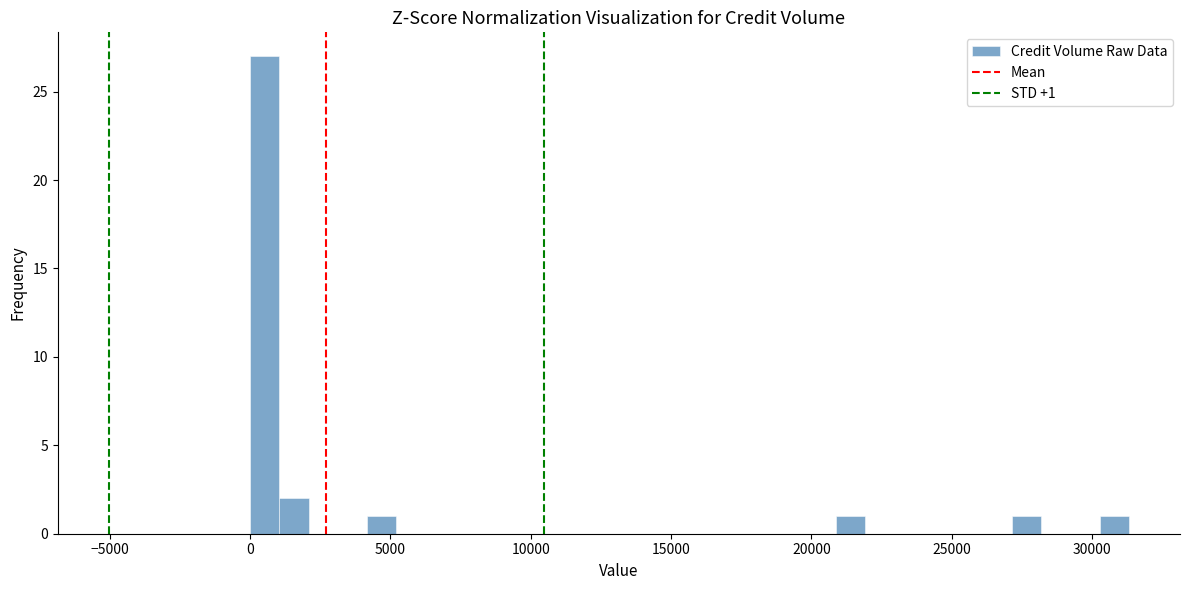

Around what value on the x-axis is the tallest bar? Give the approximate position of its centre, as read against the axis.

500